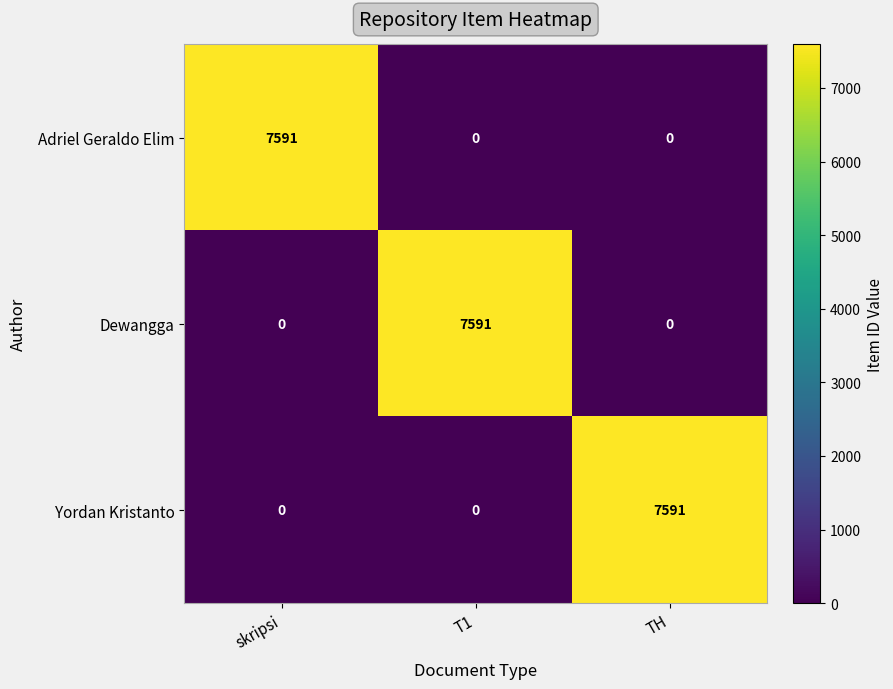

What is the difference between the highest and lowest values at T1?

7591